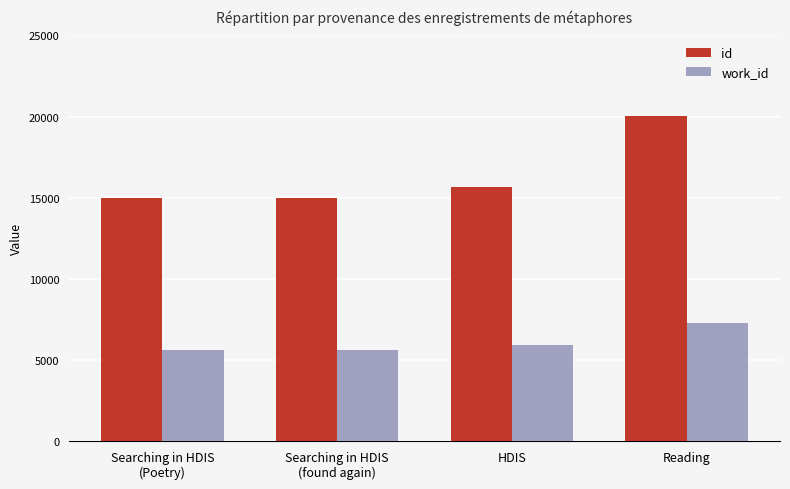

At which category is the sum across all series the highest?

Reading